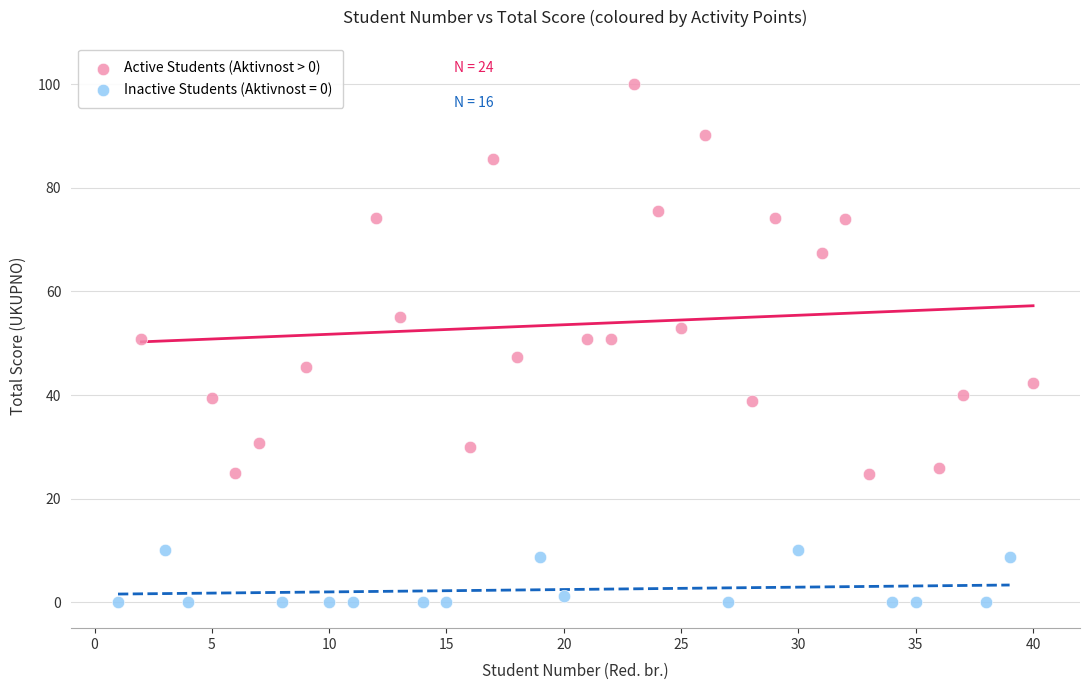

Which series reaches the maximum Y coordinate?

Active Students (Aktivnost > 0)